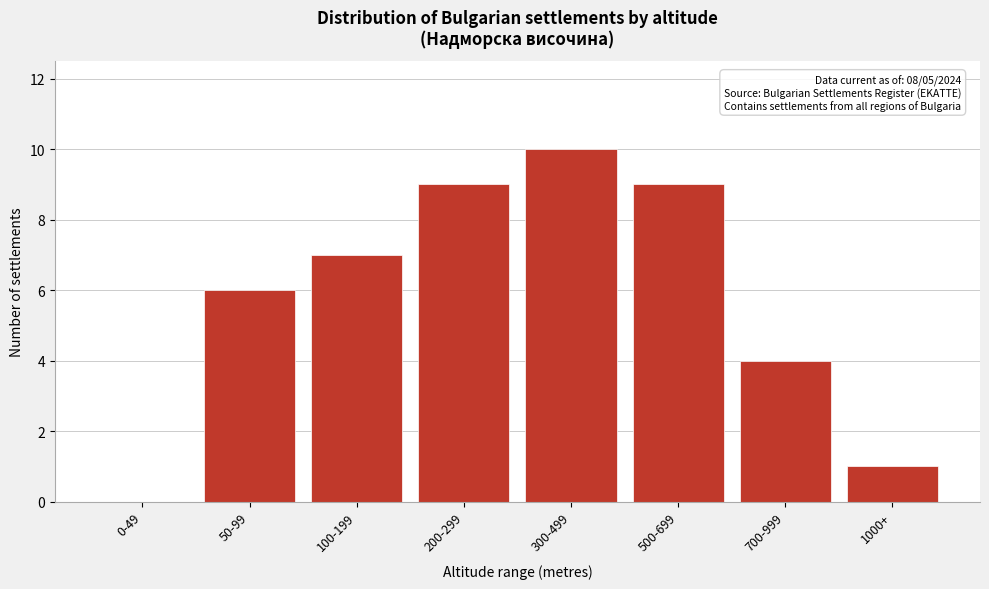

Reading left to right, transcribe all the data shown in this chart.

0-49=0	50-99=6	100-199=7	200-299=9	300-499=10	500-699=9	700-999=4	1000+=1